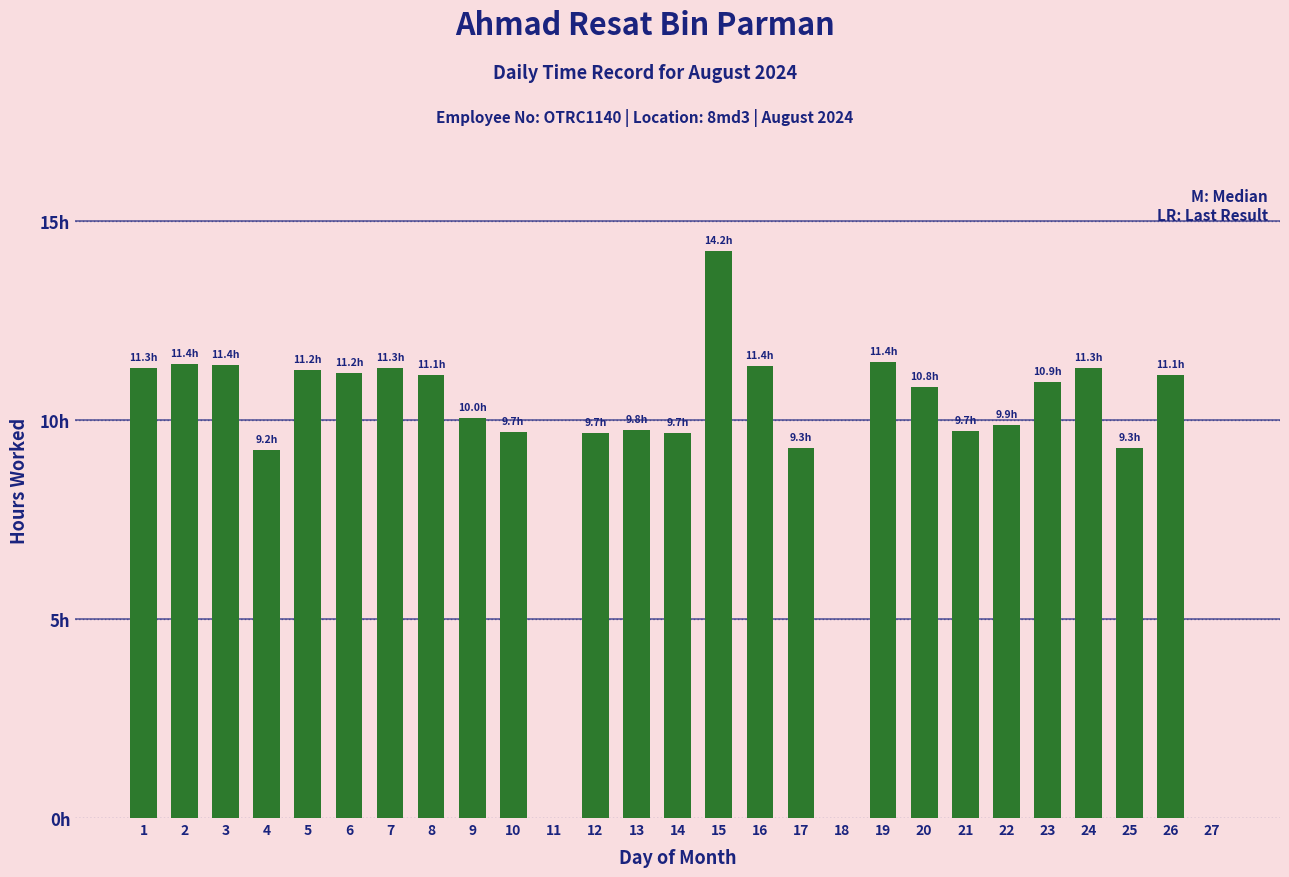

Are the bars horizontal?

No